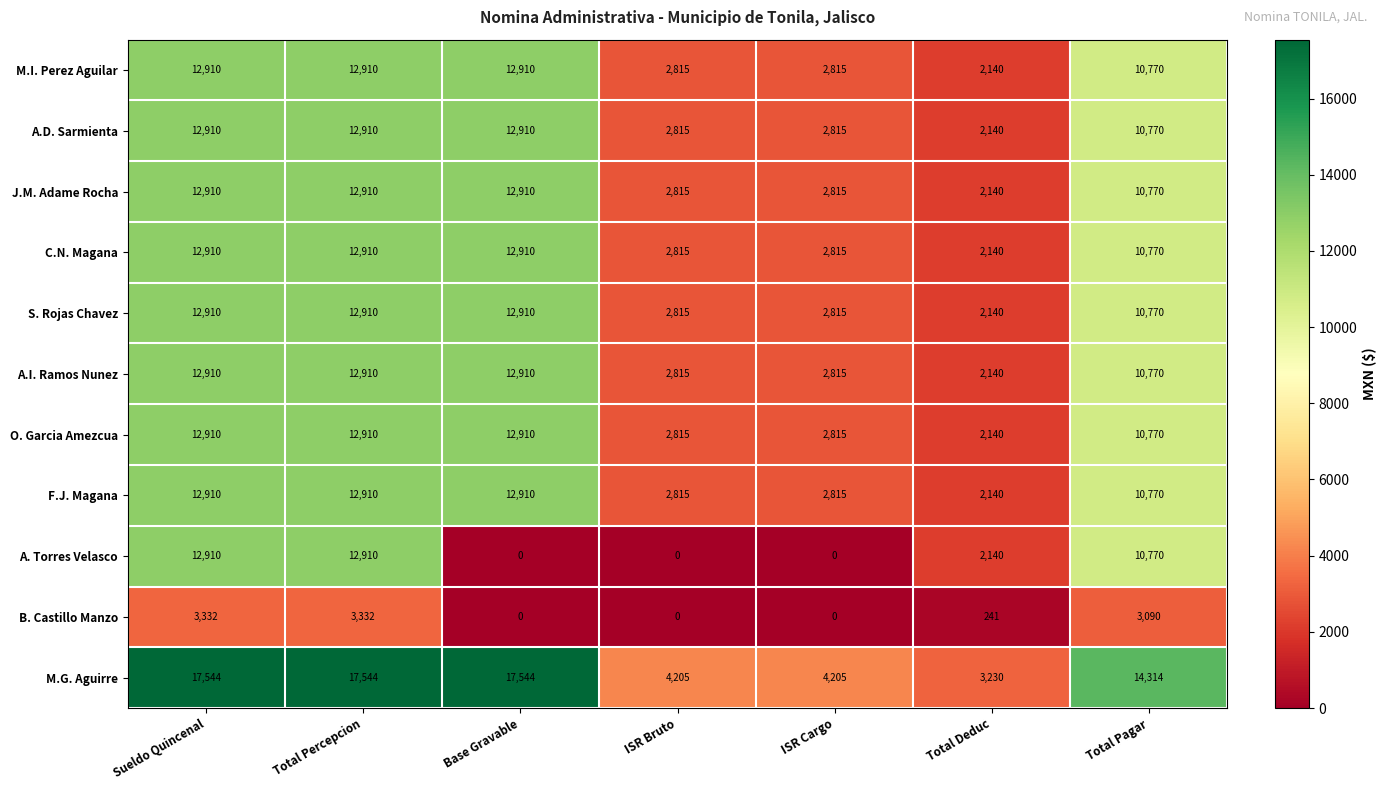

The A.I. Ramos Nunez series shows 19363 at Sueldo Quincenal. True or false?

False